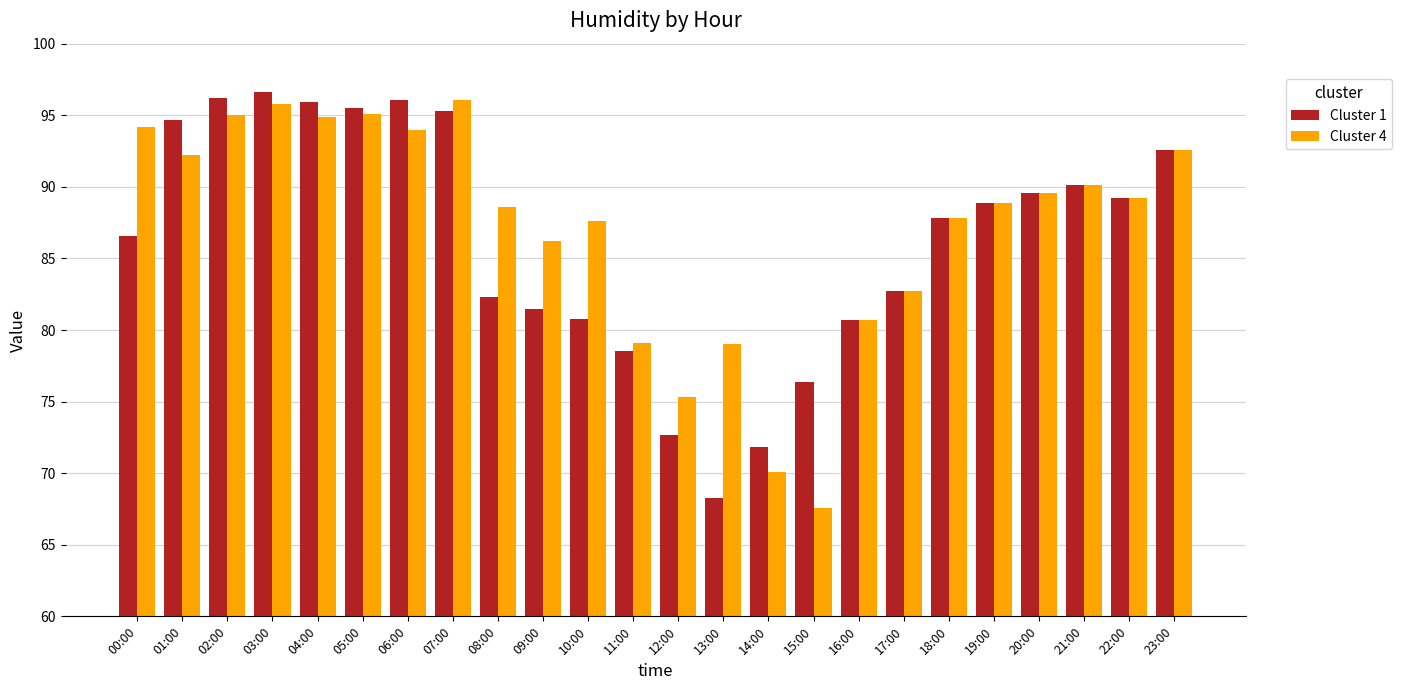

How many categories are shown in the chart?

24